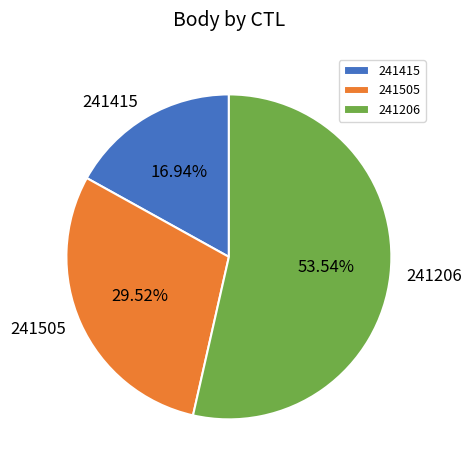

The 241206 slice represents 65% of the pie. True or false?

False